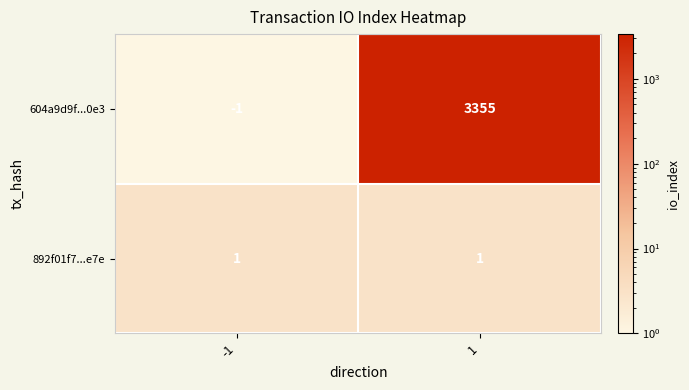

Which series has the largest total across all categories?

604a9d9f...0e3